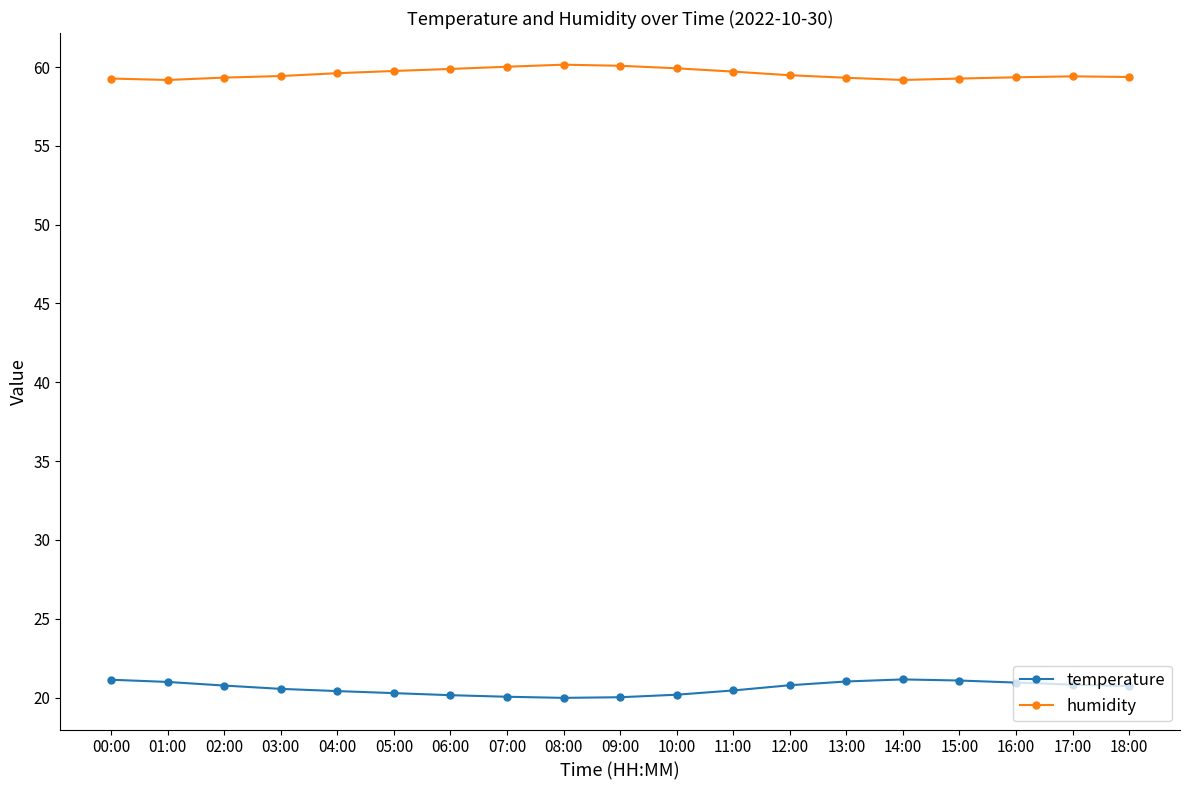

What is the average value of the temperature series?

20.6